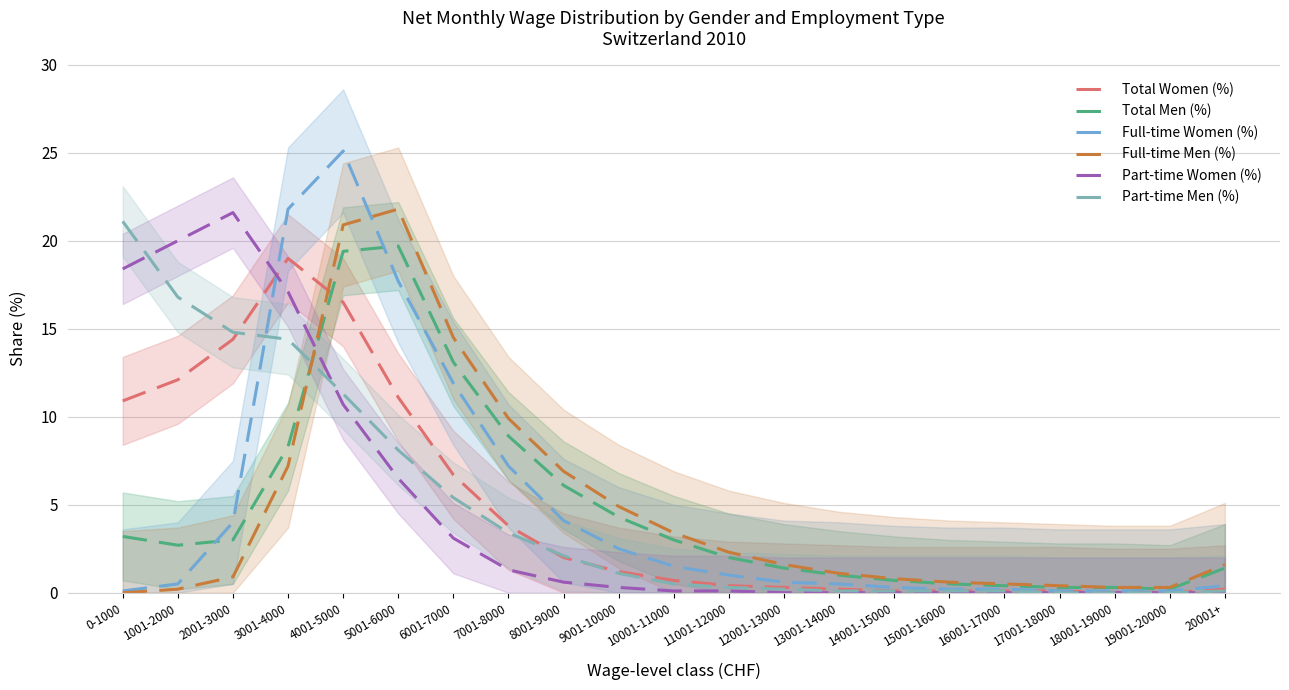

True or false: Full-time Women (%) and Total Men (%) intersect in this chart.

True